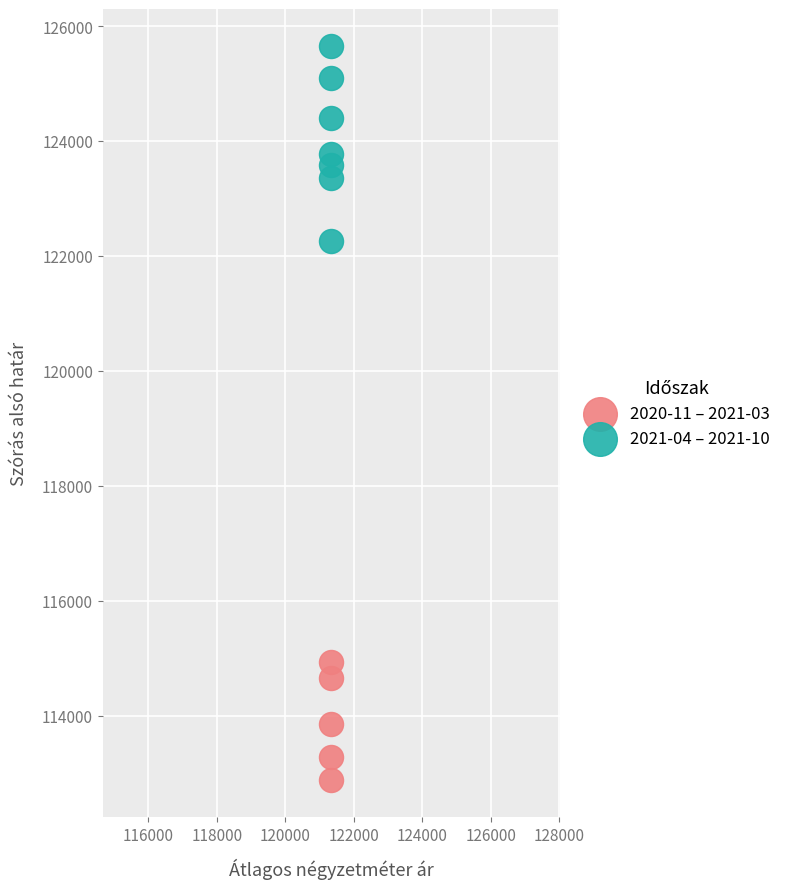

Which series reaches the maximum Y coordinate?

2021-04 – 2021-10